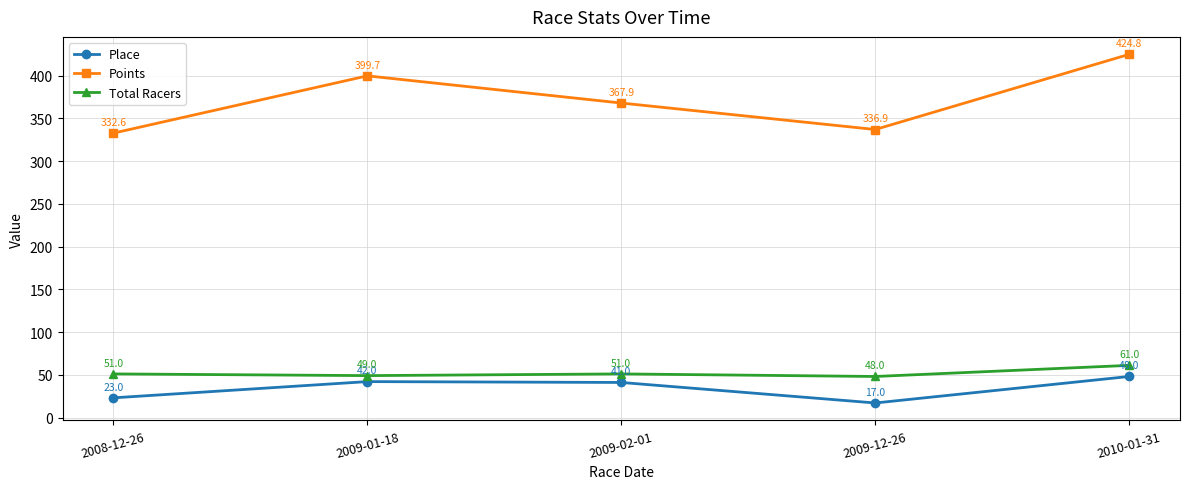

What is the label of the 3rd point from the left?

2009-02-01